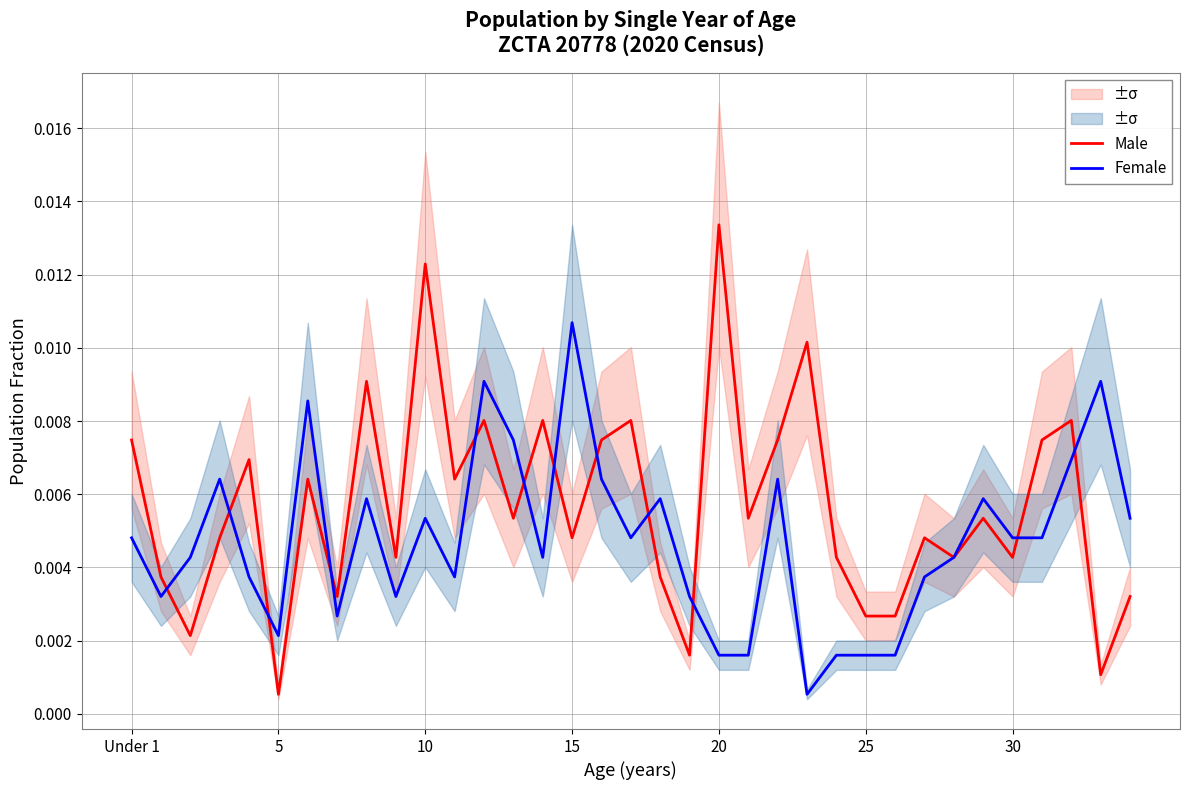

Does the chart have visible grid lines?

Yes